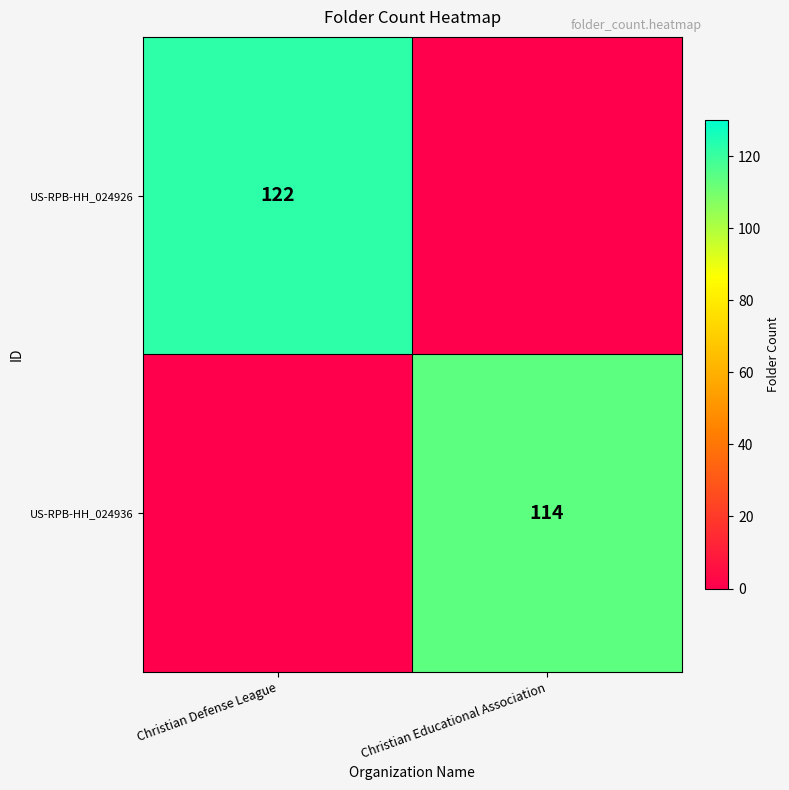

True or false: US-RPB-HH_024936 has a value of 114 at Christian Educational Association.

True